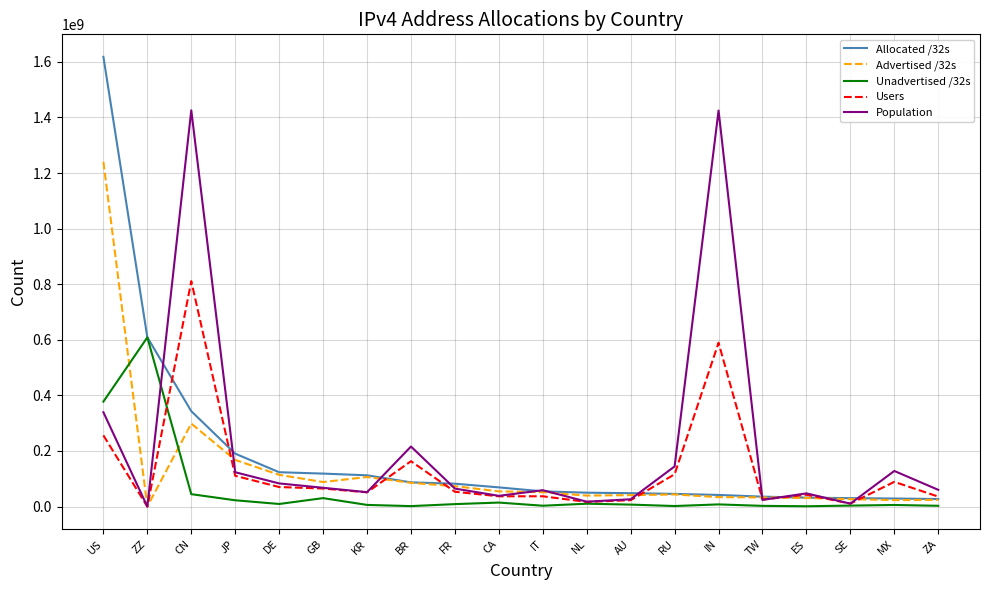

Read the Users value at NL, to the nearest 50.

16788300